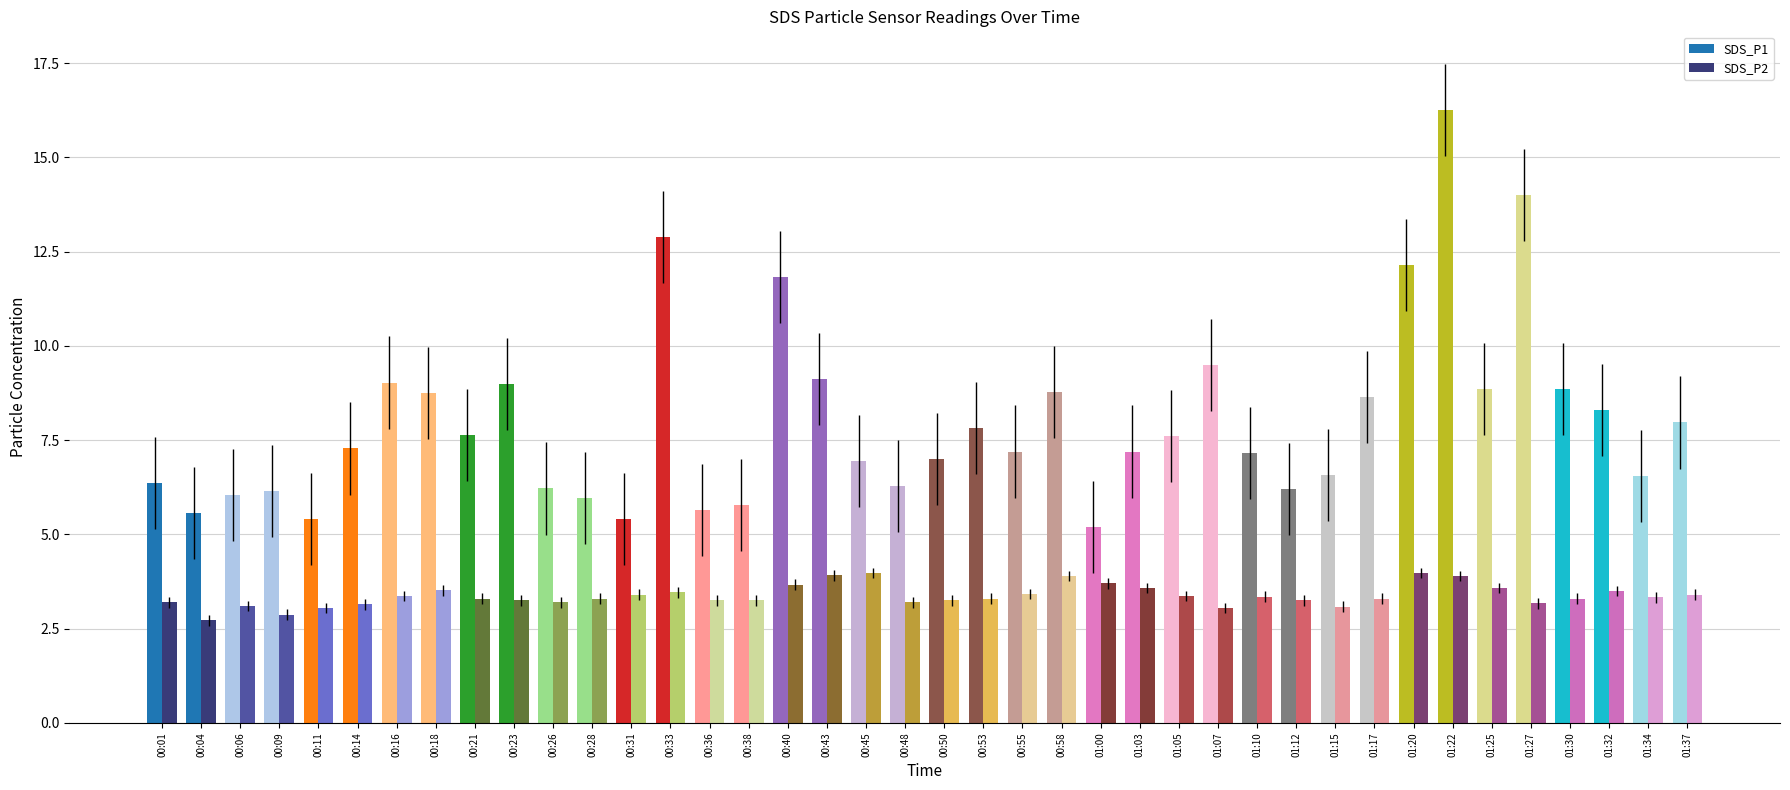

How many data points in SDS_P2 are above 3?

38